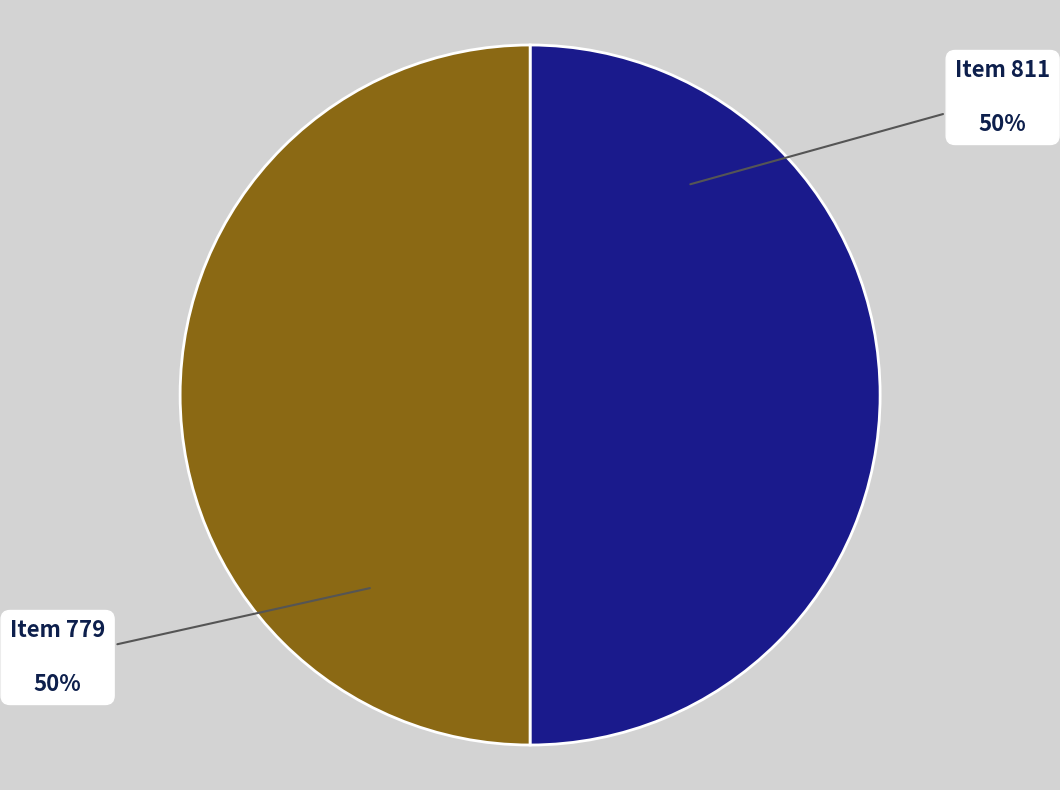

To the nearest percent, what is the average slice percentage?

50%